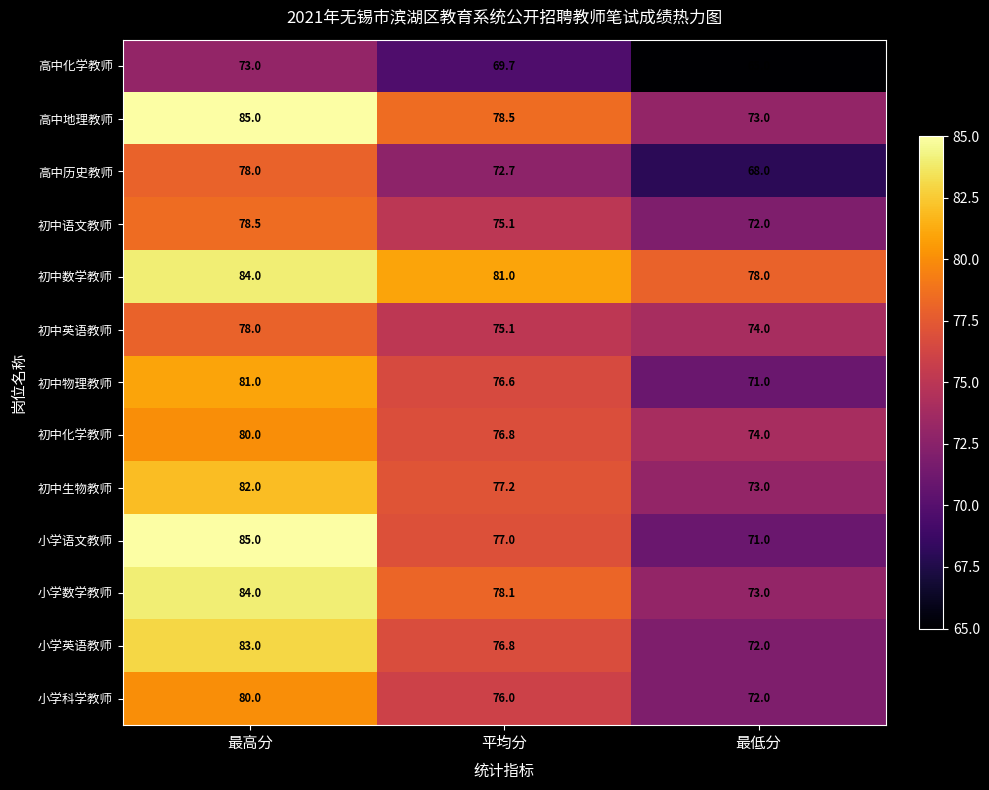

Between 最高分 and 平均分, which series saw the biggest shift?

小学语文教师